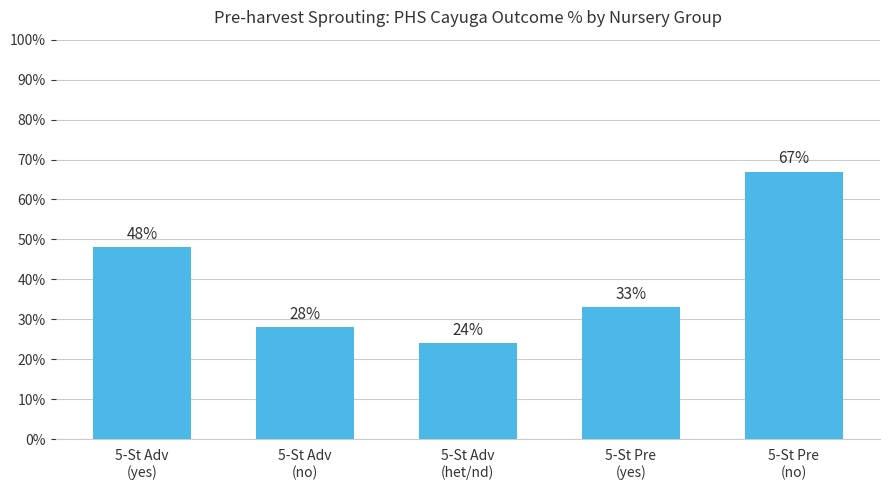

Are the bars grouped side by side (vs. stacked)?

No